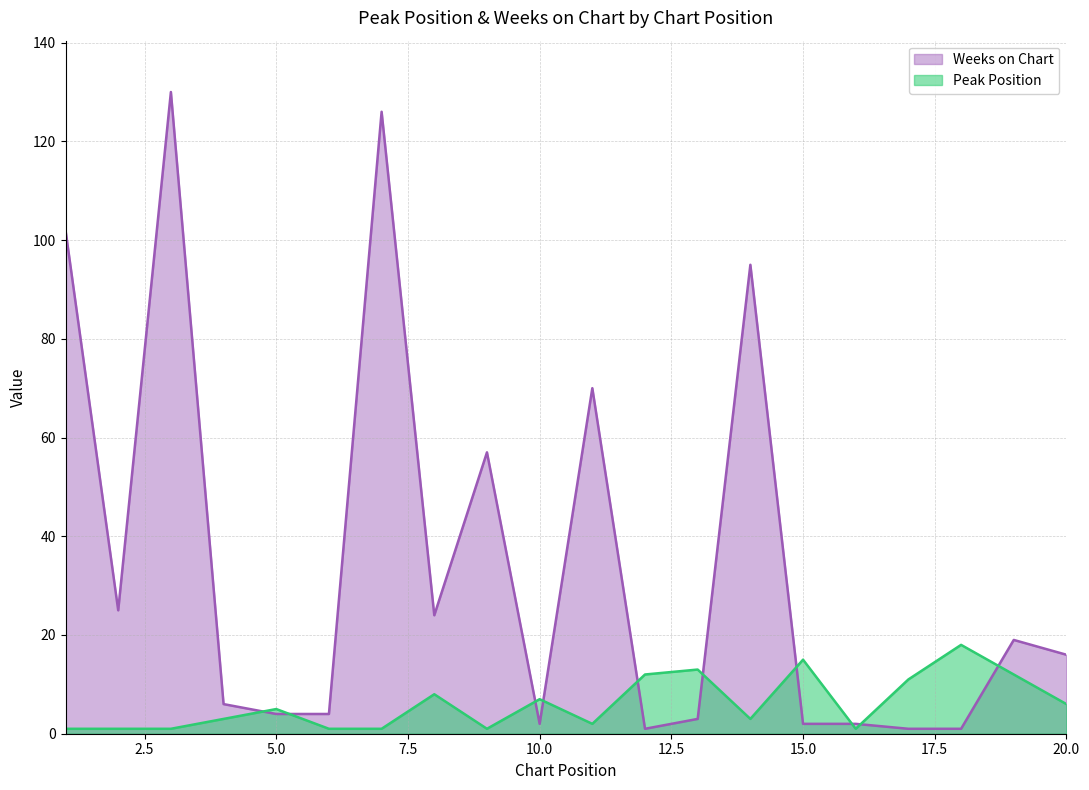

The Weeks on Chart series shows 19 at 19. True or false?

True